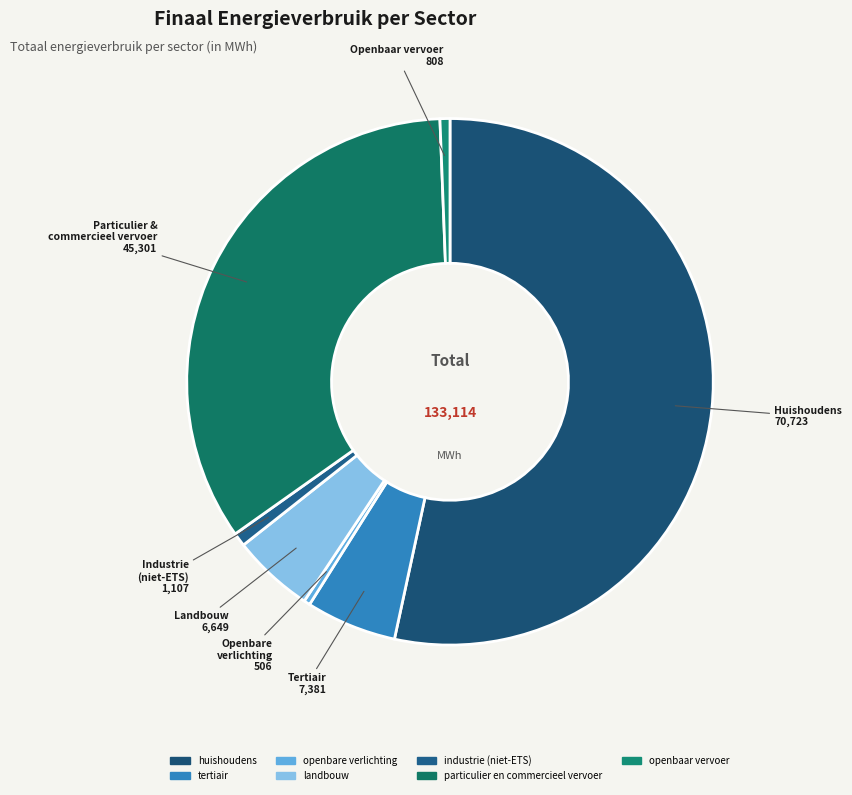

What is the total percentage of openbaar vervoer and openbare verlichting?

1.0%